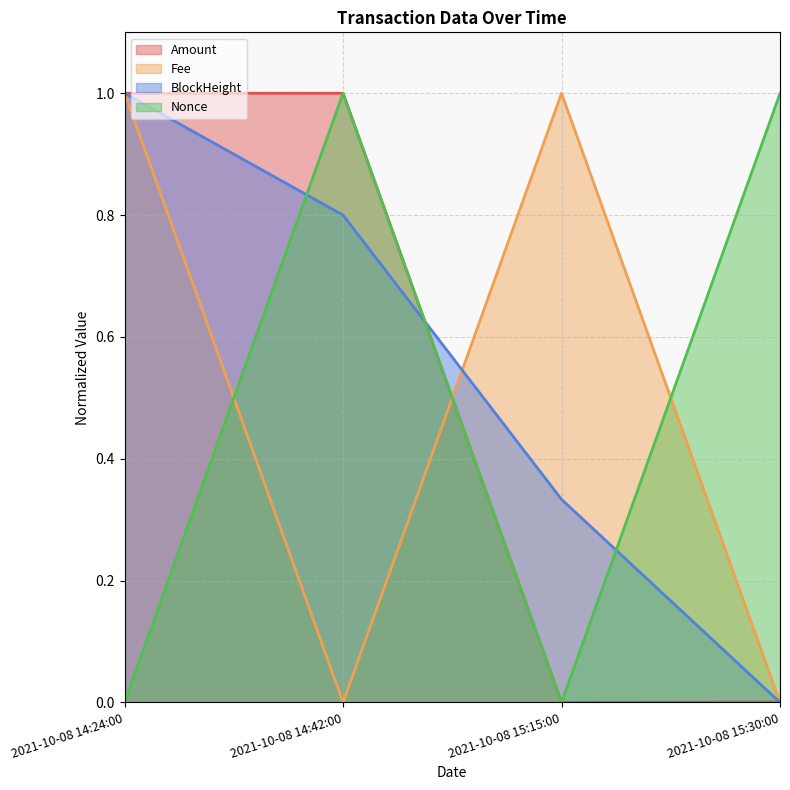

What position from the right is 2021-10-08 15:30:00?

1